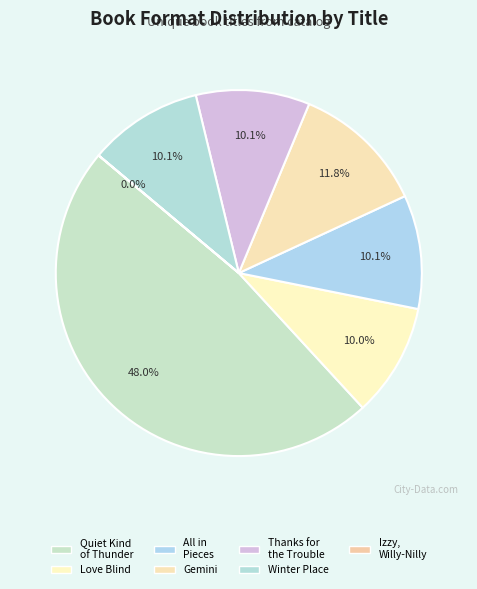

Approximately how many times larger is the value at Love Blind compared to Winter Place?

1.0